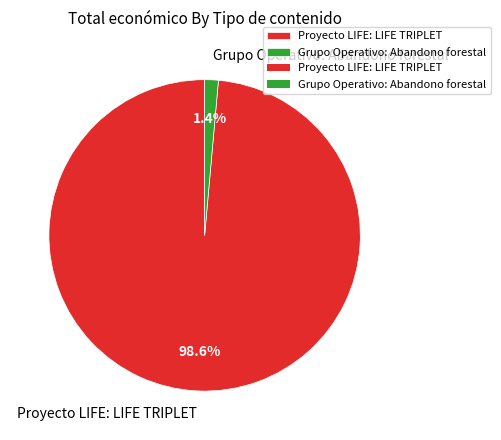

The Proyecto LIFE: LIFE TRIPLET slice represents 99% of the pie. True or false?

True